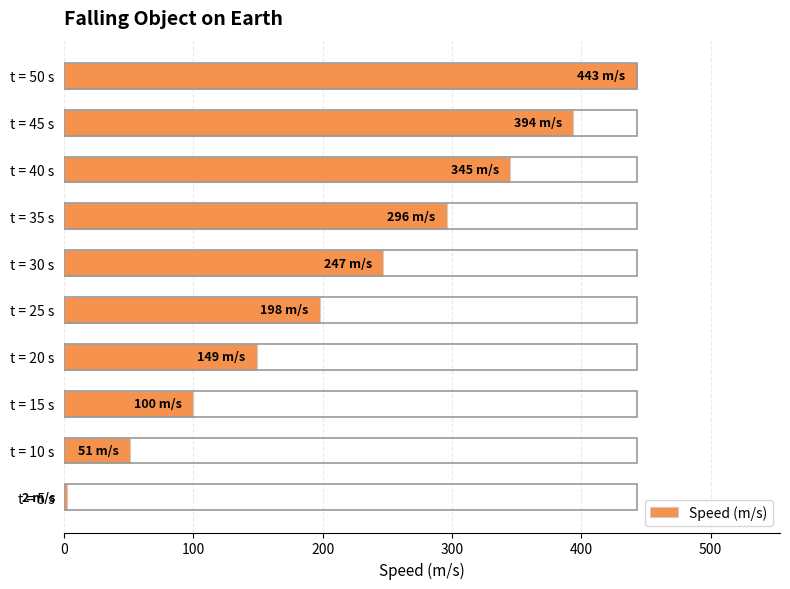

Reading top to bottom, what are all the values shown in this chart?

443	394	345	296	247	198	149	100	51	2